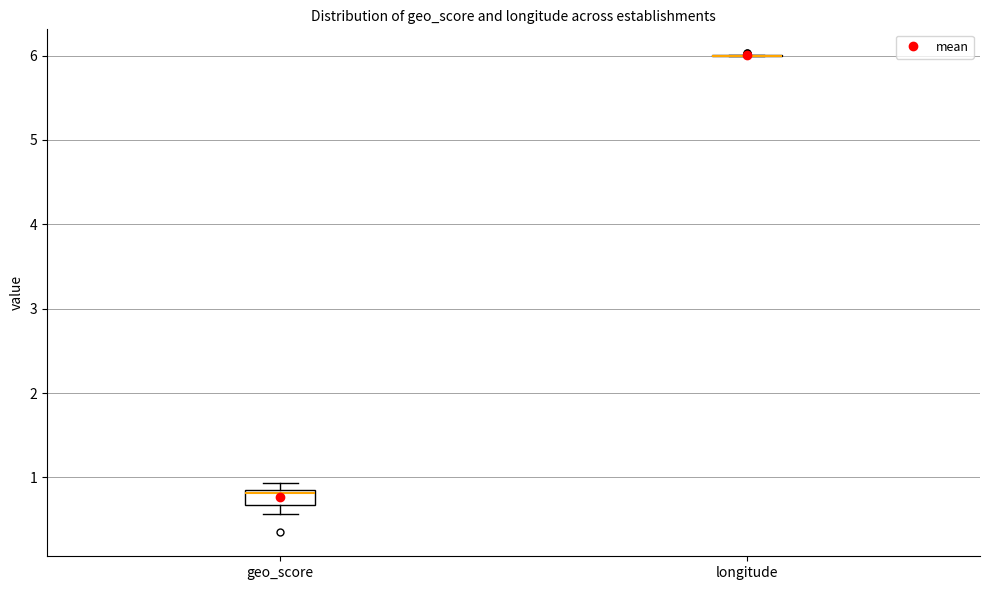

Comparing the boxes themselves (not the whiskers), which one is the tallest?

geo_score